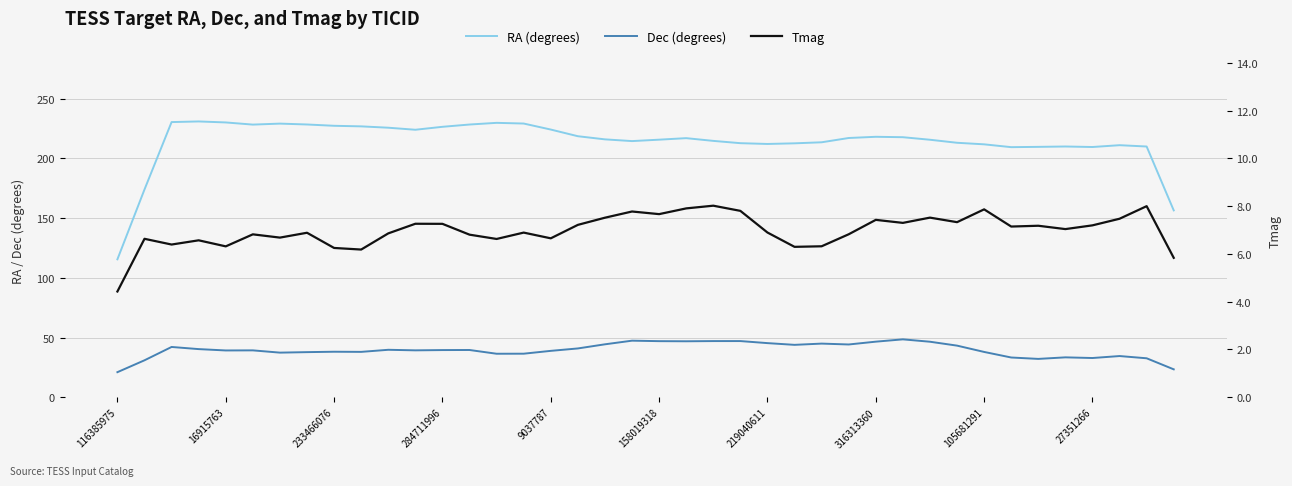

What is the difference between the RA (degrees) values at 11 and 116385975?

108.5